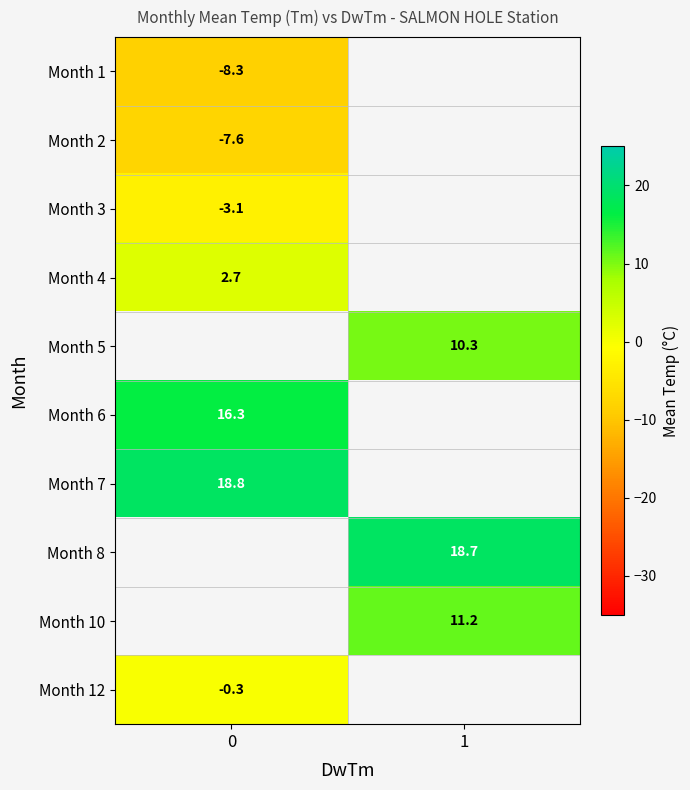

True or false: Month 8 has a value of 18.7 at 1.

True